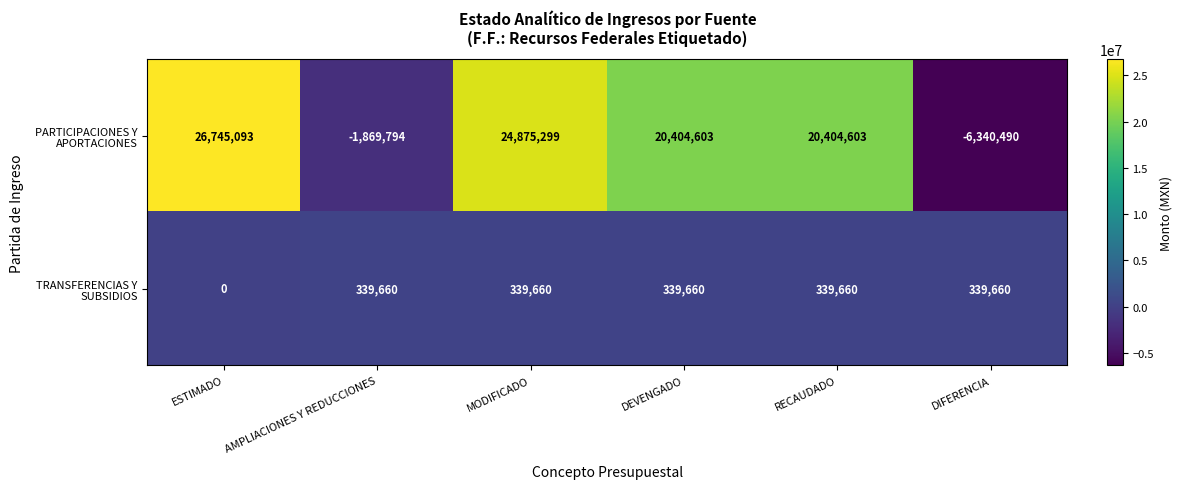

What is the difference between the highest and lowest values at AMPLIACIONES Y REDUCCIONES?

2209454